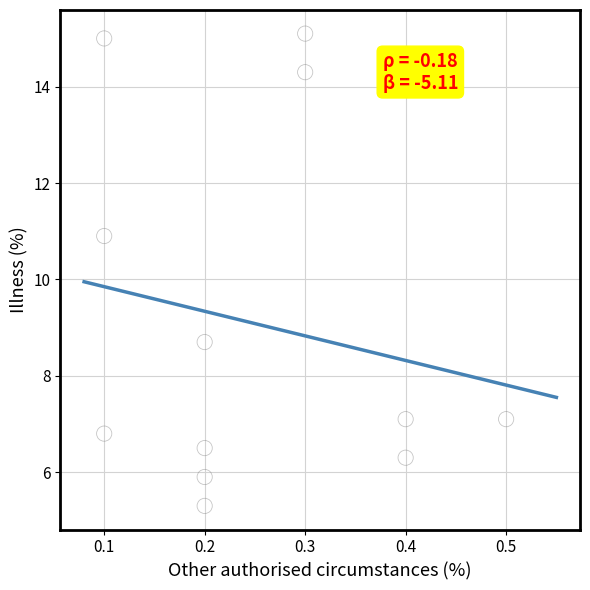

What Y value in the scatter plot is closest to 10?

10.9